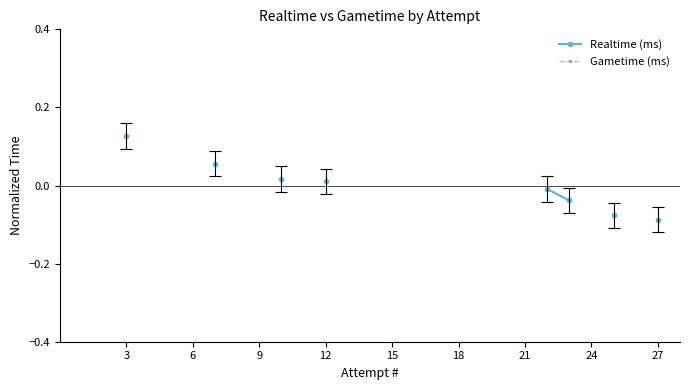

Is it true that Gametime (ms) equals nan at 21?

False